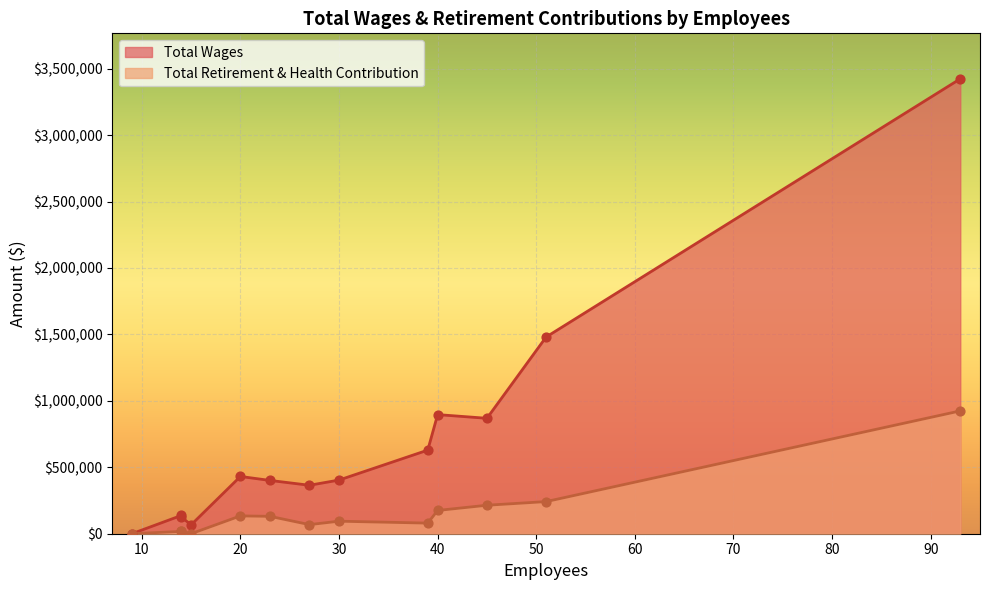

Is the value of Total Retirement & Health Contribution at 23 greater than the value of Total Wages at 39?

No